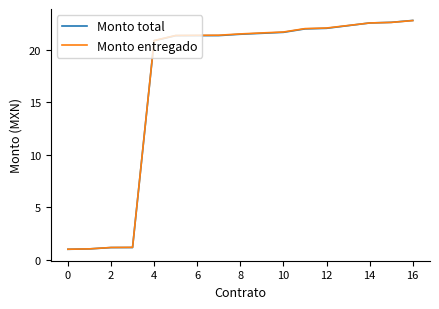

What is the greatest value displayed?

22.8